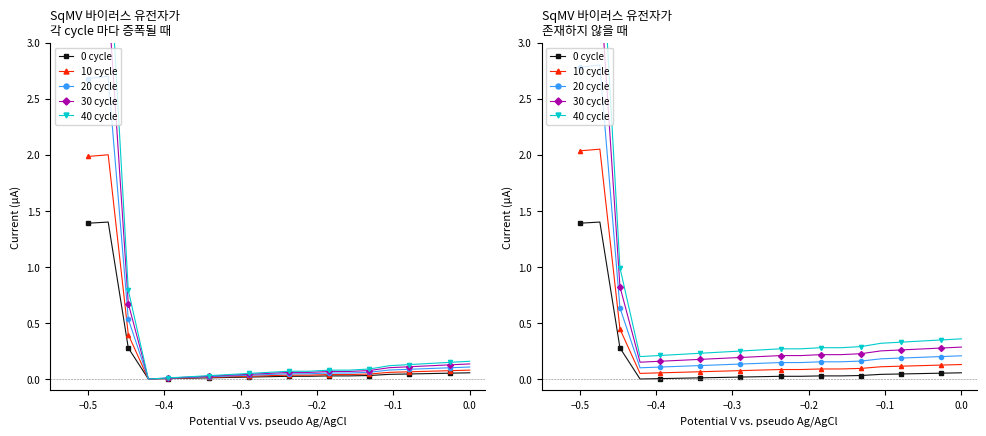

The 30 cycle series shows 3.5 at −0.5. True or false?

True